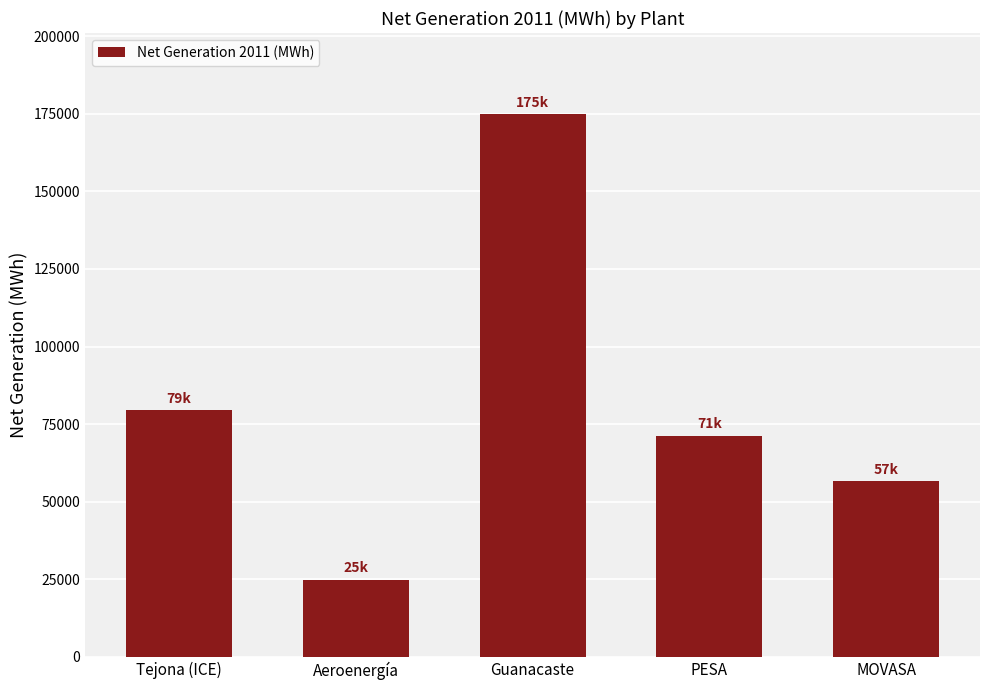

What is the value of the 5th bar from the left?

56594.2